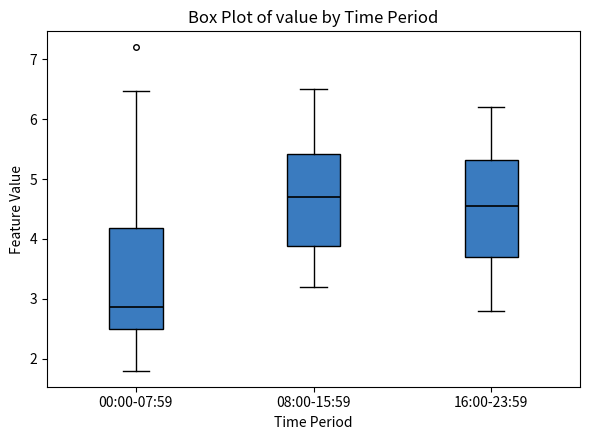

Which box's median line is the lowest?

00:00-07:59